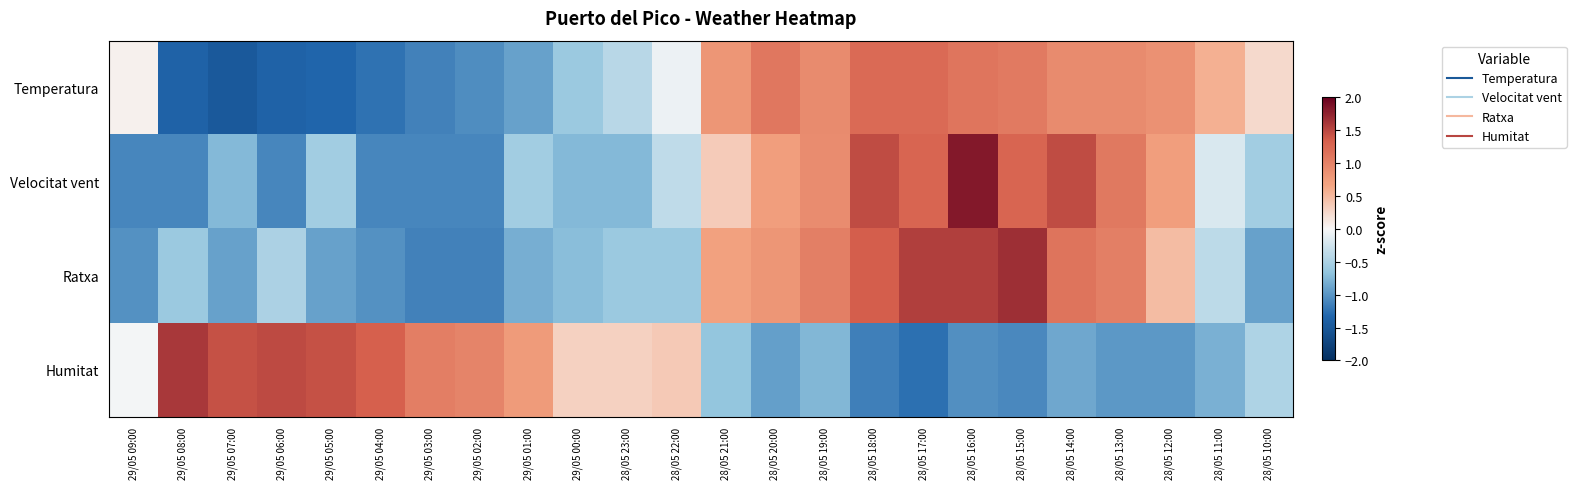

Reading right to left, transcribe all the data shown in this chart.

Temperatura: 28/05 10:00=0.2	28/05 11:00=0.6	28/05 12:00=0.9	28/05 13:00=0.9	28/05 14:00=0.9	28/05 15:00=1.1	28/05 16:00=1.1	28/05 17:00=1.2	28/05 18:00=1.2	28/05 19:00=0.9	28/05 20:00=1.1	28/05 21:00=0.8	28/05 22:00=-0.1	28/05 23:00=-0.4	29/05 00:00=-0.6	29/05 01:00=-0.9	29/05 02:00=-1.1	29/05 03:00=-1.1	29/05 04:00=-1.2	29/05 05:00=-1.3	29/05 06:00=-1.4	29/05 07:00=-1.5	29/05 08:00=-1.4	29/05 09:00=0.1
Velocitat vent: 28/05 10:00=-0.6	28/05 11:00=-0.2	28/05 12:00=0.7	28/05 13:00=1.1	28/05 14:00=1.5	28/05 15:00=1.3	28/05 16:00=1.8	28/05 17:00=1.3	28/05 18:00=1.5	28/05 19:00=0.9	28/05 20:00=0.7	28/05 21:00=0.4	28/05 22:00=-0.4	28/05 23:00=-0.7	29/05 00:00=-0.7	29/05 01:00=-0.6	29/05 02:00=-1.1	29/05 03:00=-1.1	29/05 04:00=-1.1	29/05 05:00=-0.6	29/05 06:00=-1.1	29/05 07:00=-0.7	29/05 08:00=-1.1	29/05 09:00=-1.1
Ratxa: 28/05 10:00=-0.9	28/05 11:00=-0.4	28/05 12:00=0.5	28/05 13:00=1.0	28/05 14:00=1.1	28/05 15:00=1.7	28/05 16:00=1.6	28/05 17:00=1.6	28/05 18:00=1.3	28/05 19:00=1.0	28/05 20:00=0.8	28/05 21:00=0.7	28/05 22:00=-0.6	28/05 23:00=-0.6	29/05 00:00=-0.7	29/05 01:00=-0.8	29/05 02:00=-1.1	29/05 03:00=-1.1	29/05 04:00=-1.0	29/05 05:00=-0.9	29/05 06:00=-0.5	29/05 07:00=-0.9	29/05 08:00=-0.6	29/05 09:00=-1.0
Humitat: 28/05 10:00=-0.5	28/05 11:00=-0.8	28/05 12:00=-1.0	28/05 13:00=-1.0	28/05 14:00=-0.9	28/05 15:00=-1.1	28/05 16:00=-1.0	28/05 17:00=-1.3	28/05 18:00=-1.1	28/05 19:00=-0.8	28/05 20:00=-0.9	28/05 21:00=-0.6	28/05 22:00=0.4	28/05 23:00=0.3	29/05 00:00=0.3	29/05 01:00=0.8	29/05 02:00=1.0	29/05 03:00=1.0	29/05 04:00=1.3	29/05 05:00=1.4	29/05 06:00=1.5	29/05 07:00=1.4	29/05 08:00=1.6	29/05 09:00=-0.0